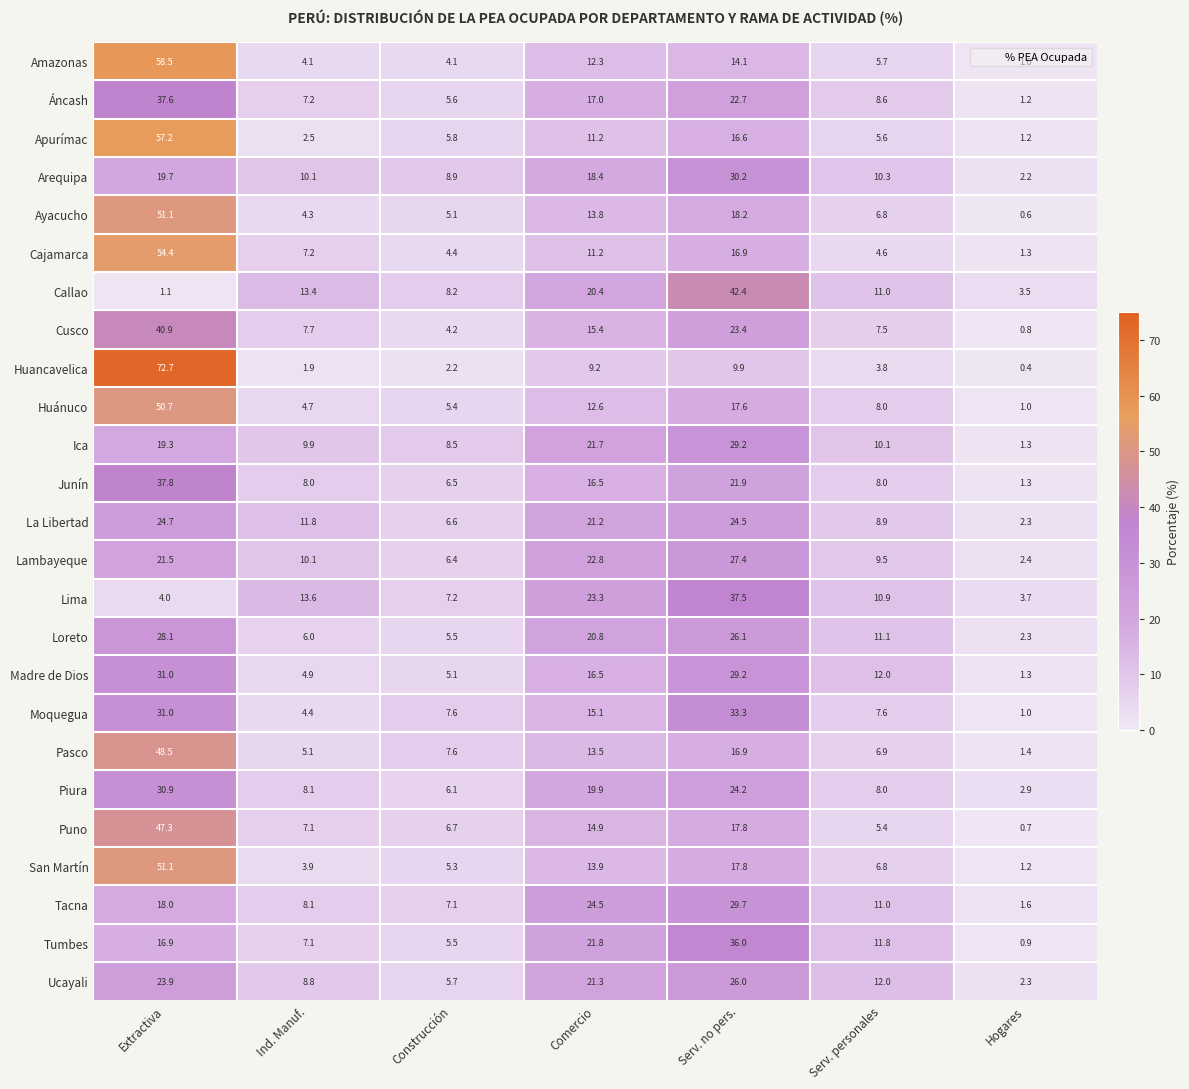

Where does the Callao series first go above 11?

Ind. Manuf.